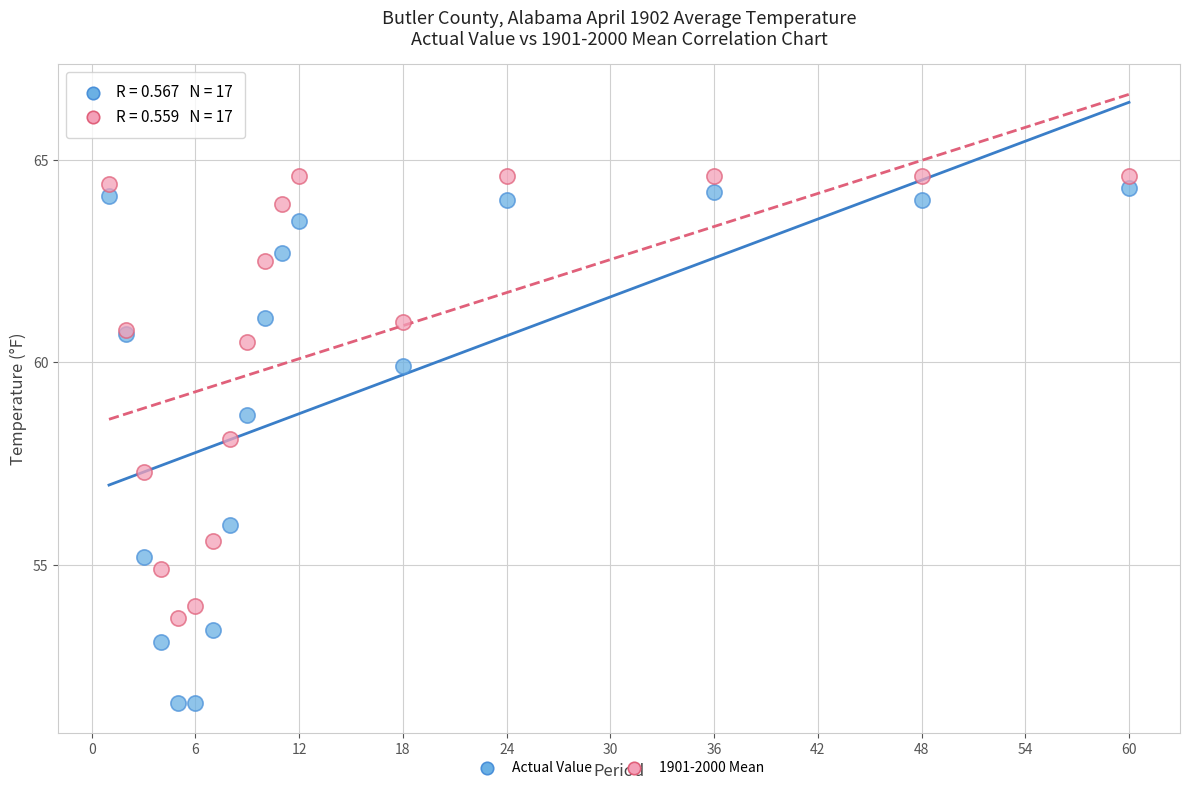

Which series has the largest Y range (max minus min)?

Actual Value